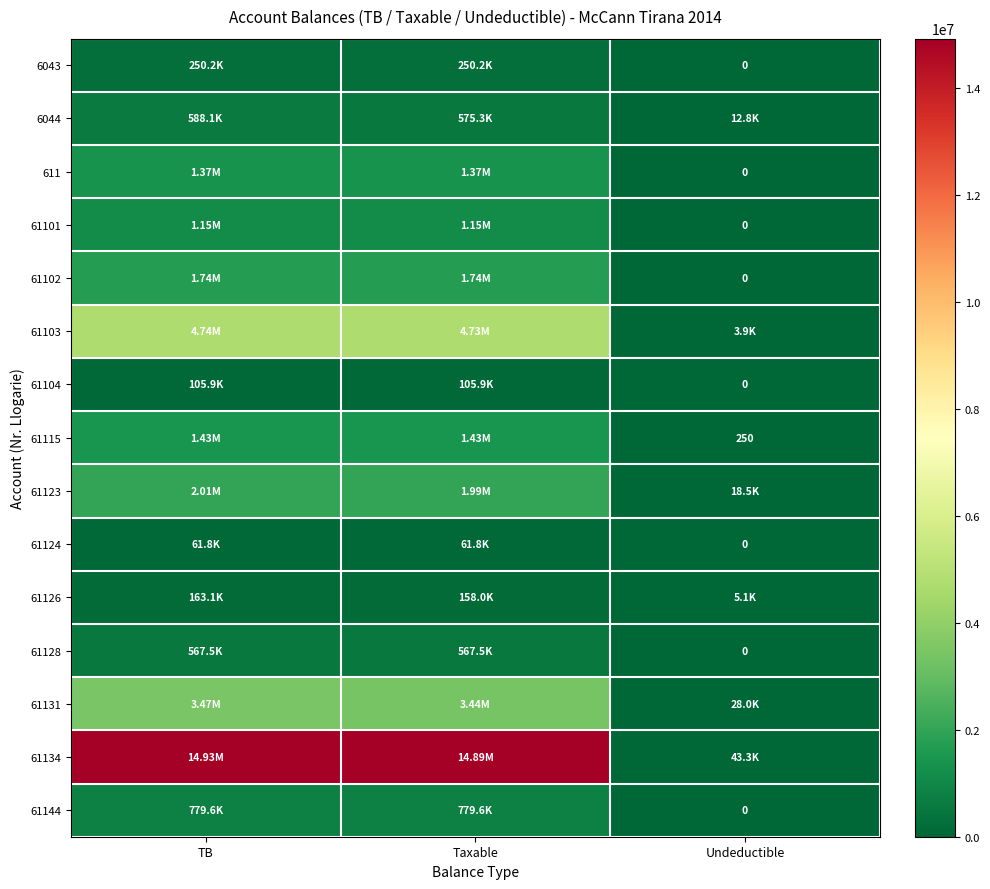

Is the value of 61144 at Taxable greater than the value of 61104 at TB?

Yes